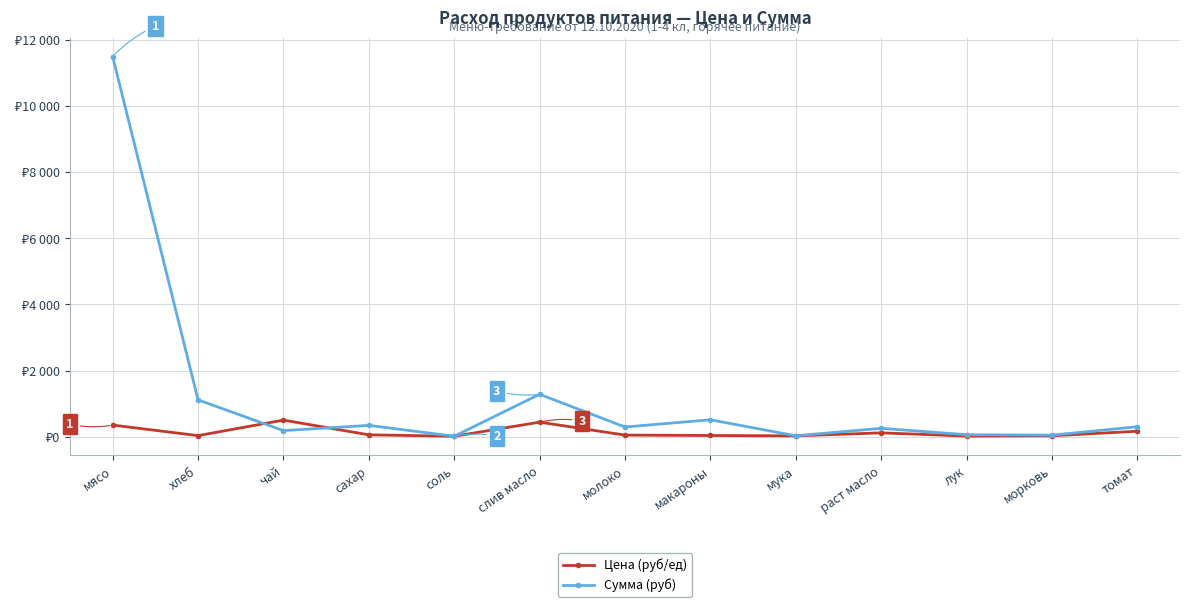

True or false: Цена (руб/ед) has more than 0 points higher than both neighbors.

True